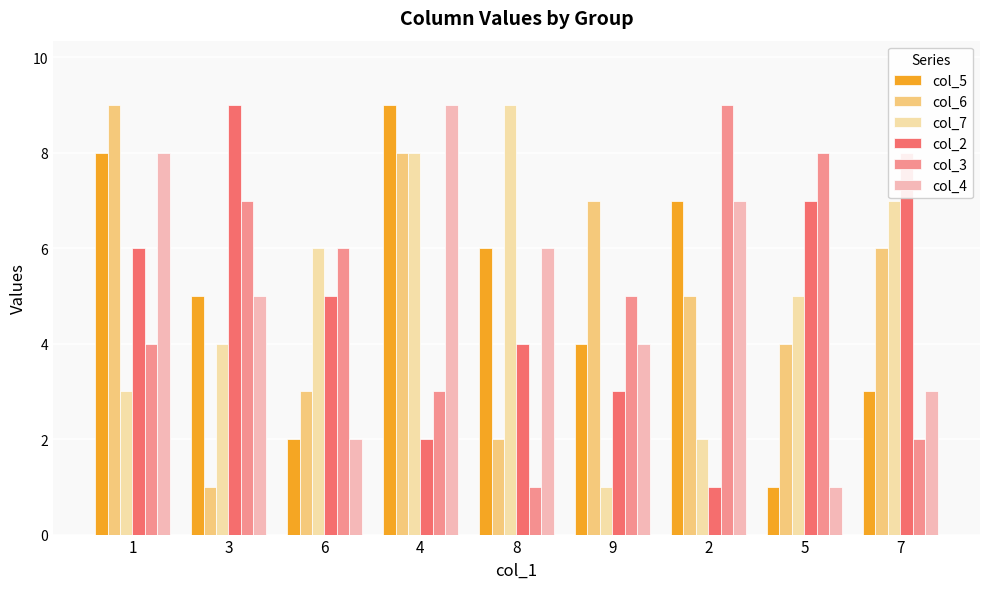

What is the sum of the col_2 values at 1 and 8?

10